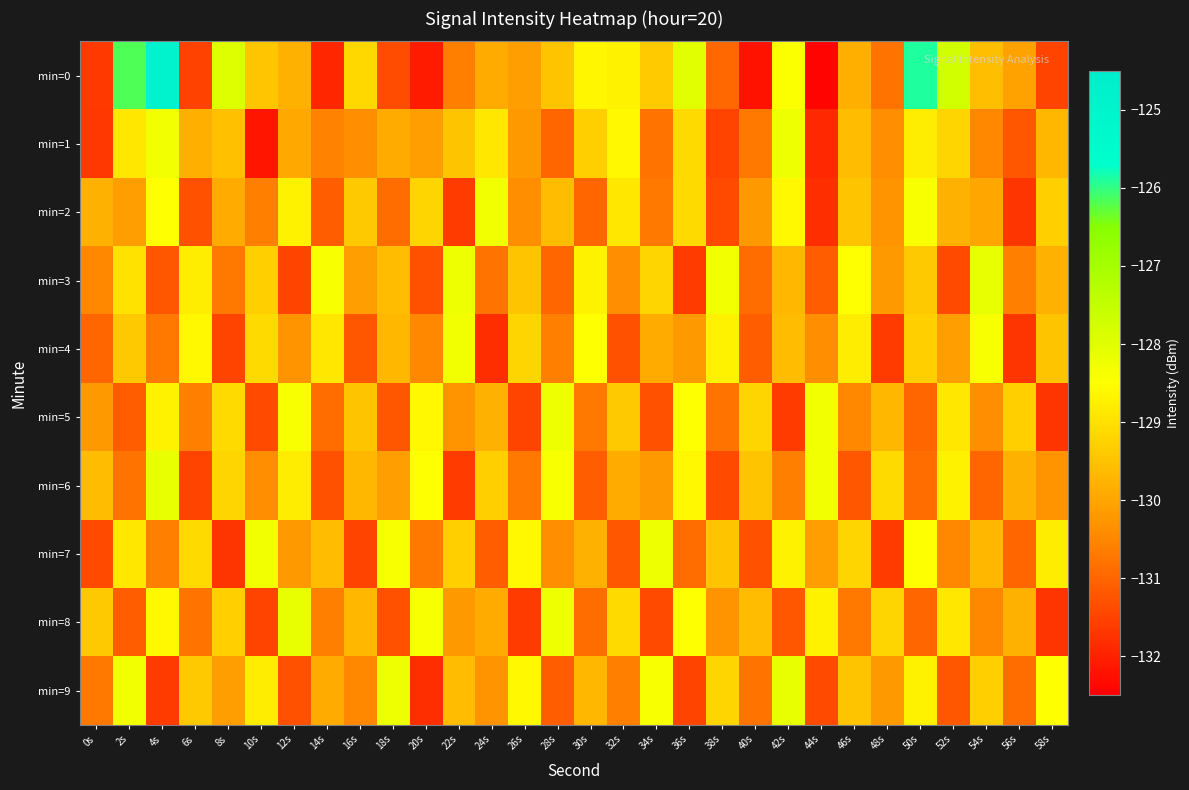

What is the total value across all series at 16s?

-1301.1